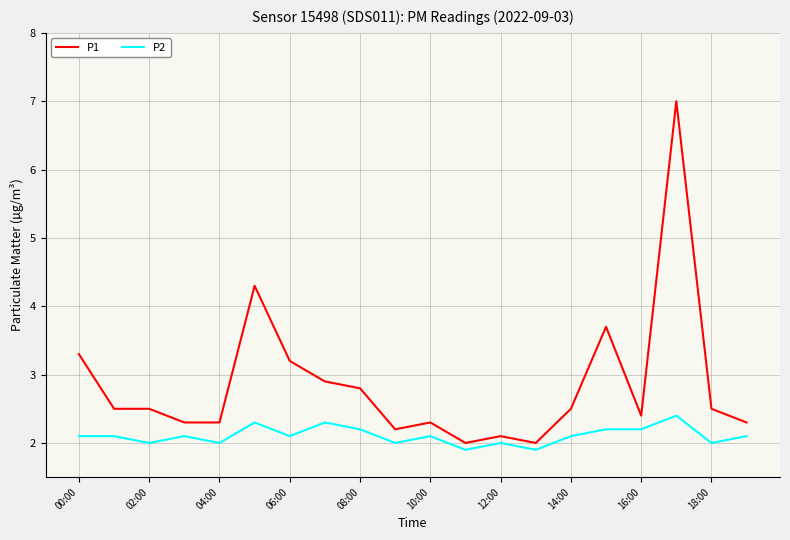

What is the difference between the maximum and minimum values in the P1 series?

5.0